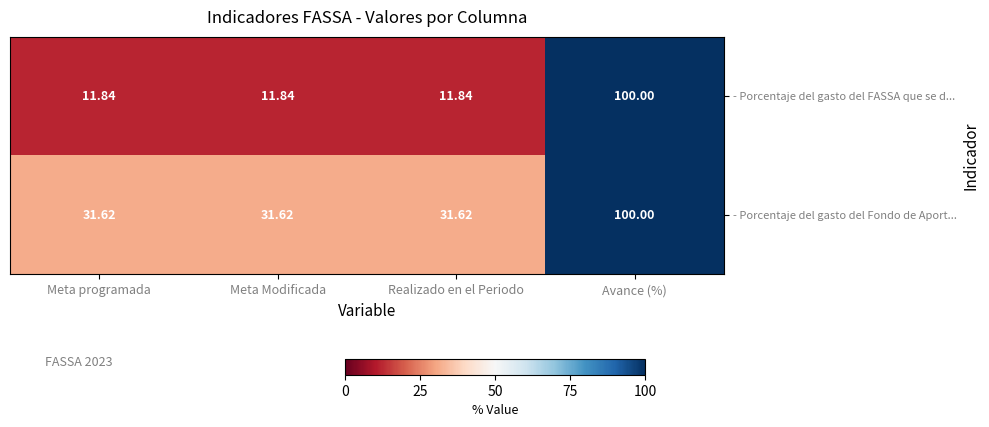

Which series has the widest spread of values?

- Porcentaje del gasto del FASSA que se d...